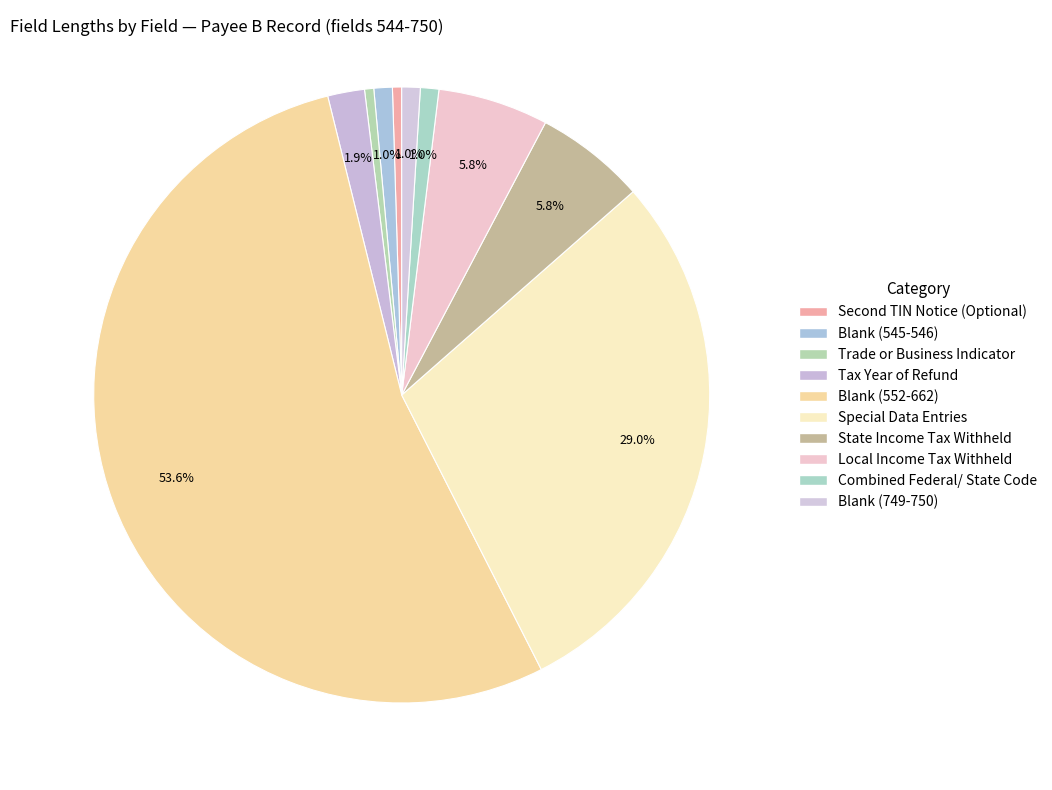

To the nearest percent, what portion does Blank (545-546) represent?

1%